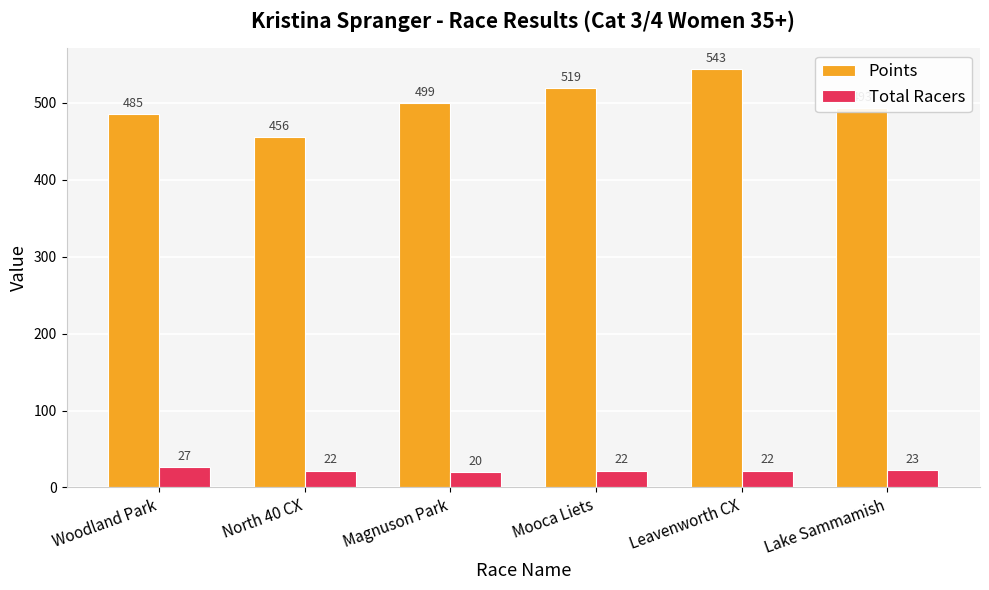

What is the difference between the second highest and minimum values in the Points series?

63.3